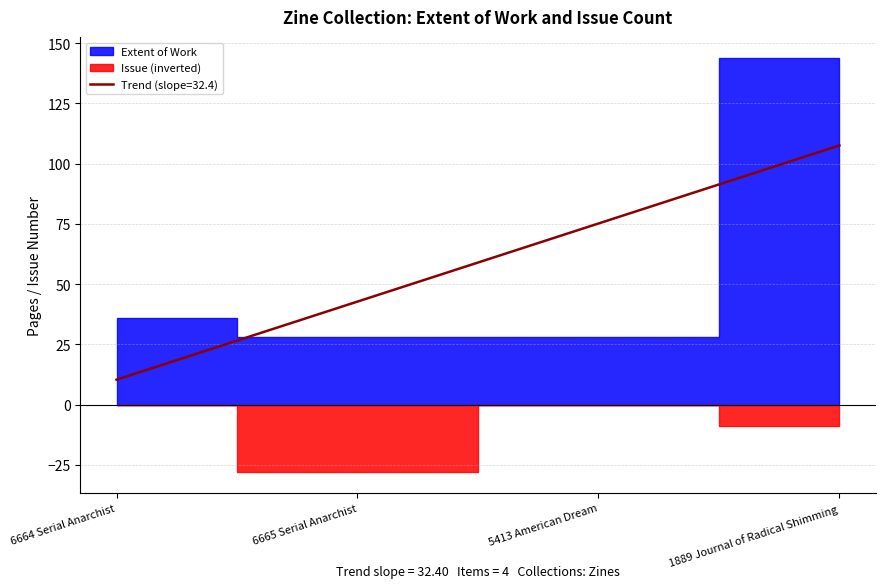

Count the number of categories in the chart.

4